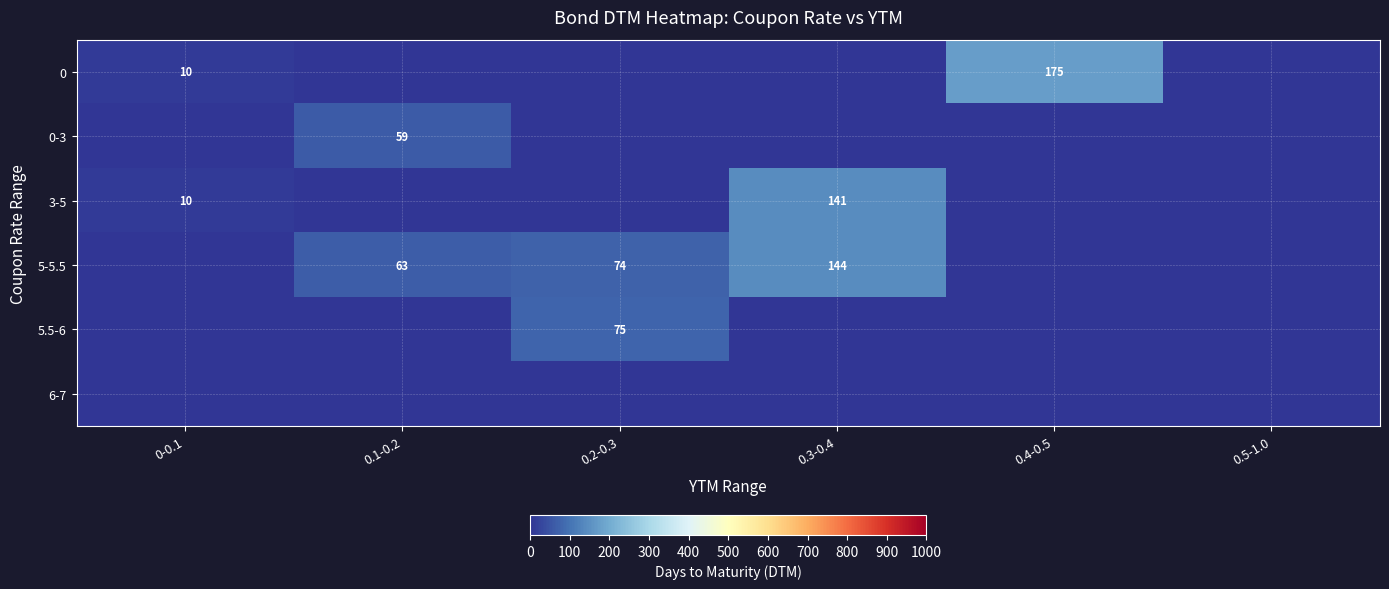

Is it true that 0 equals 18 at 0-0.1?

False